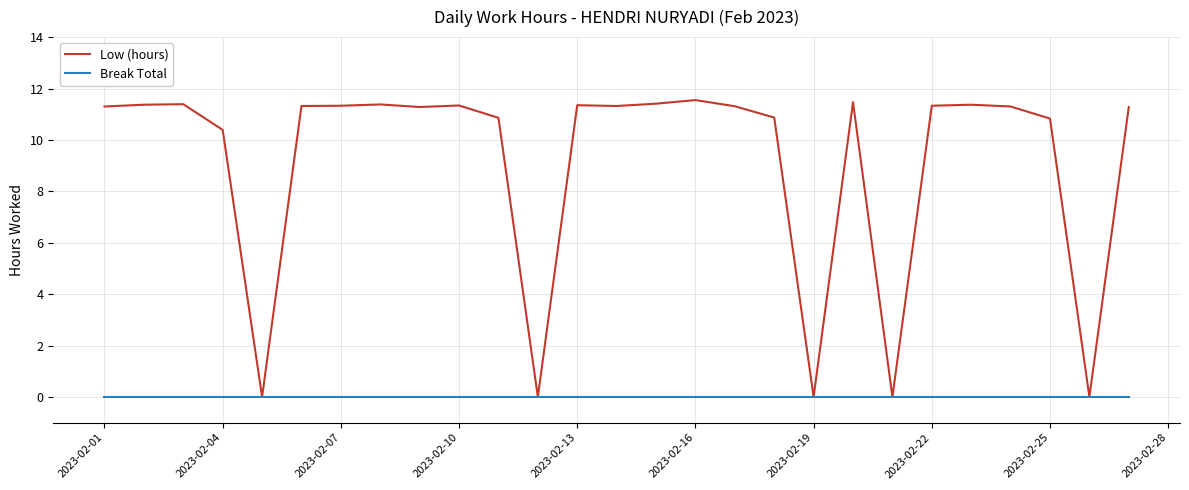

Which series has the largest total across all categories?

Low (hours)